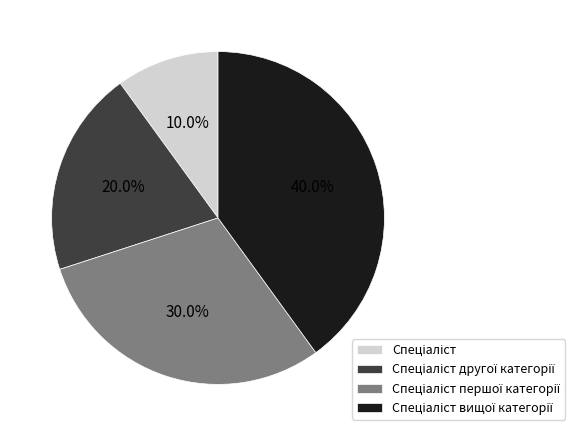

Does any single category account for the majority?

No